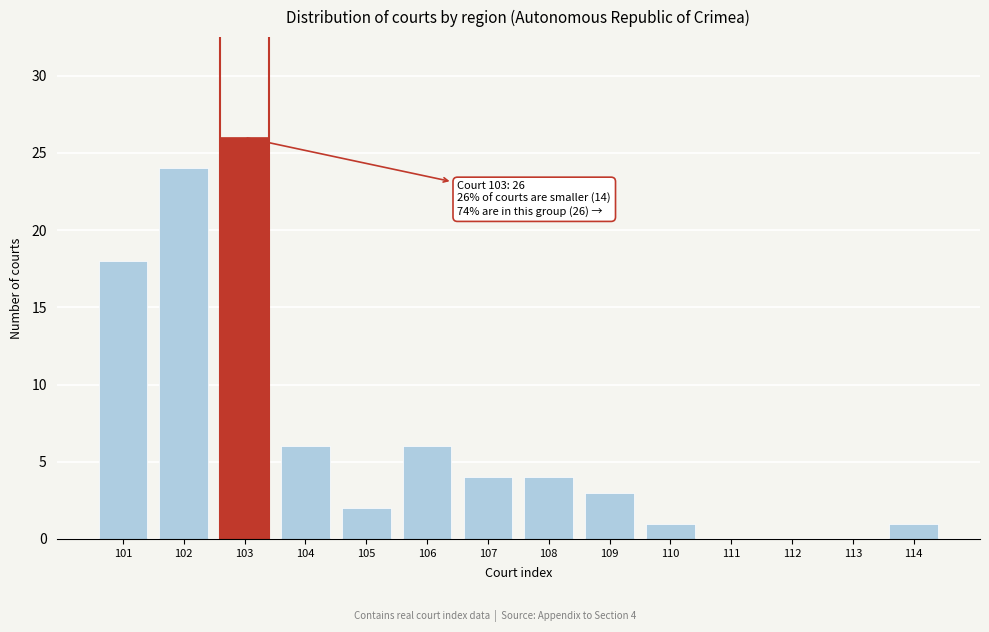

Reading right to left, extract all data points from this chart.

114=1	113=0	112=0	111=0	110=1	109=3	108=4	107=4	106=6	105=2	104=6	103=26	102=24	101=18